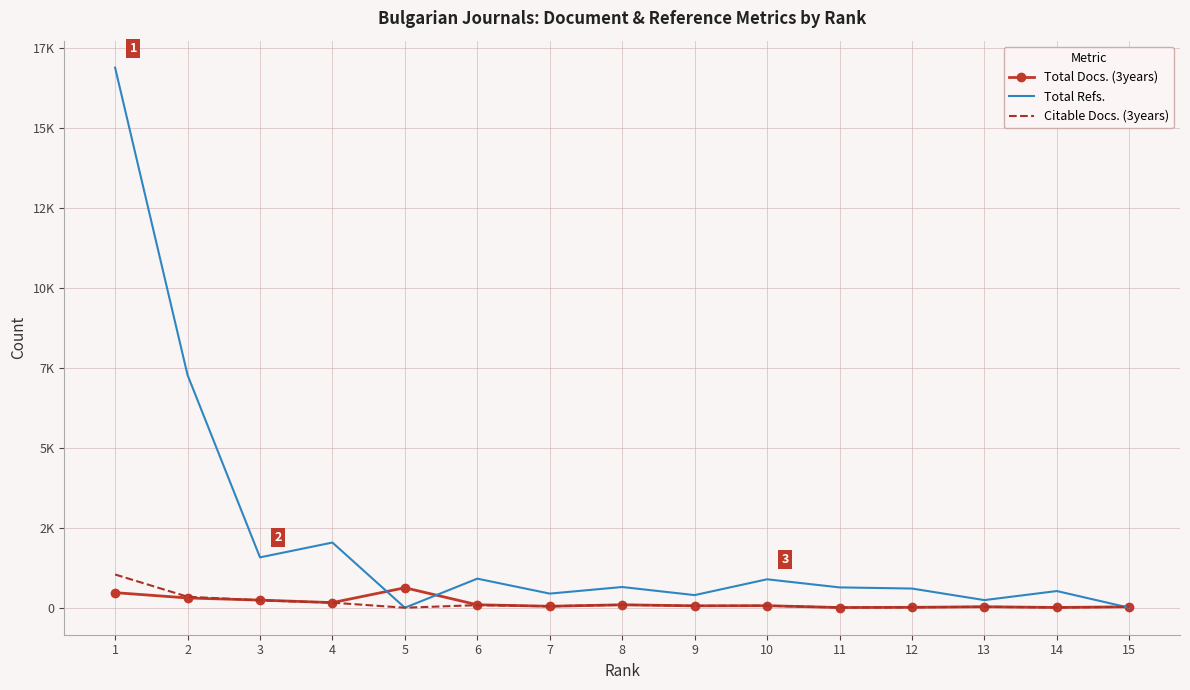

What is the sum of all Citable Docs. (3years) values?

2187